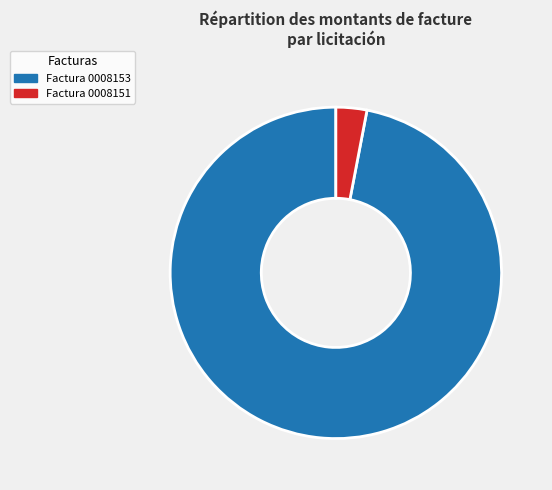

To the nearest percent, what is the average slice percentage?

50%